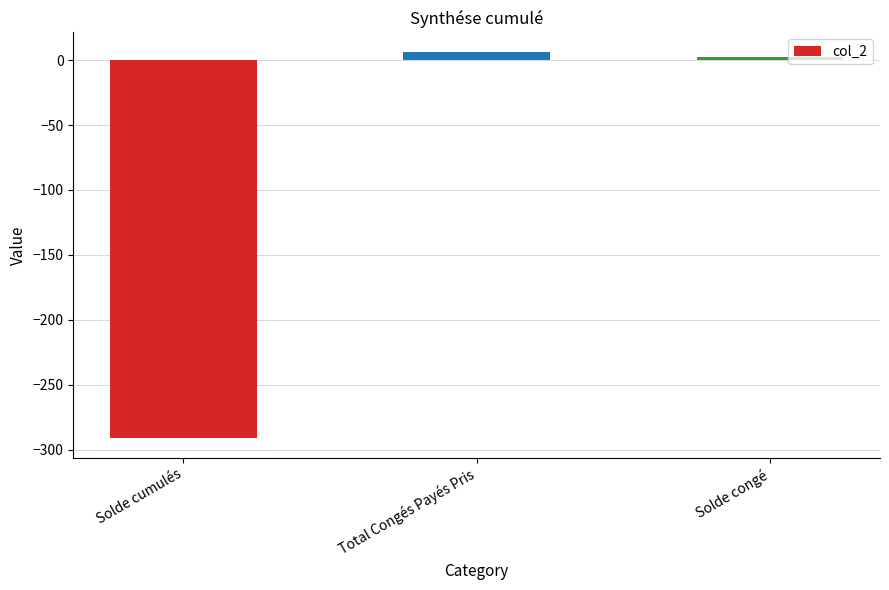

Is it true that the value at Solde cumulés is -171.4?

False